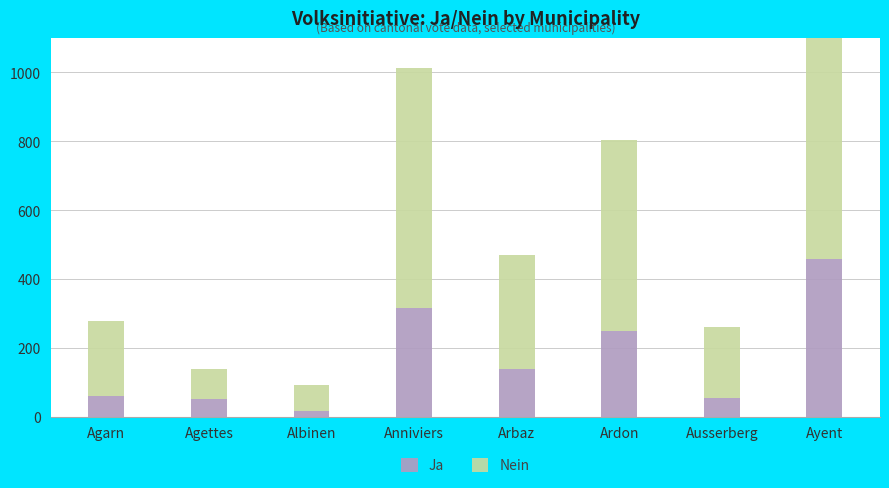

What position from the right is Ardon?

3